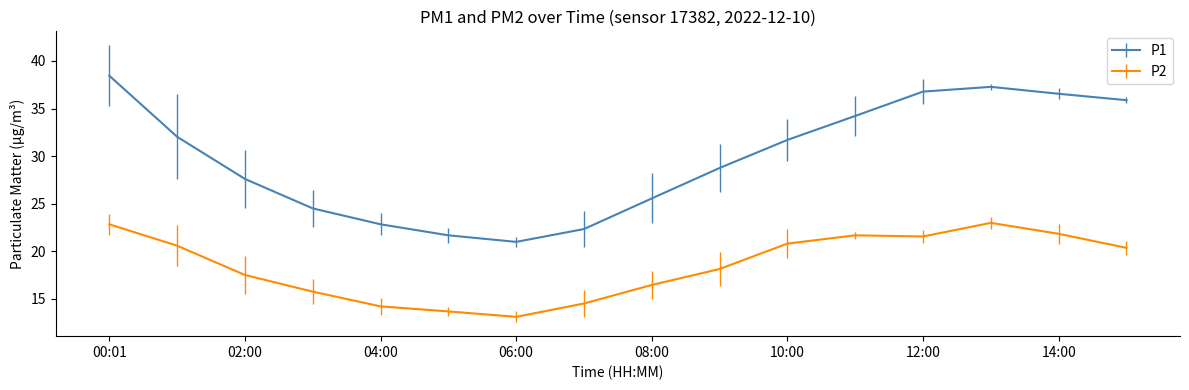

What is the minimum value for P2?

13.1